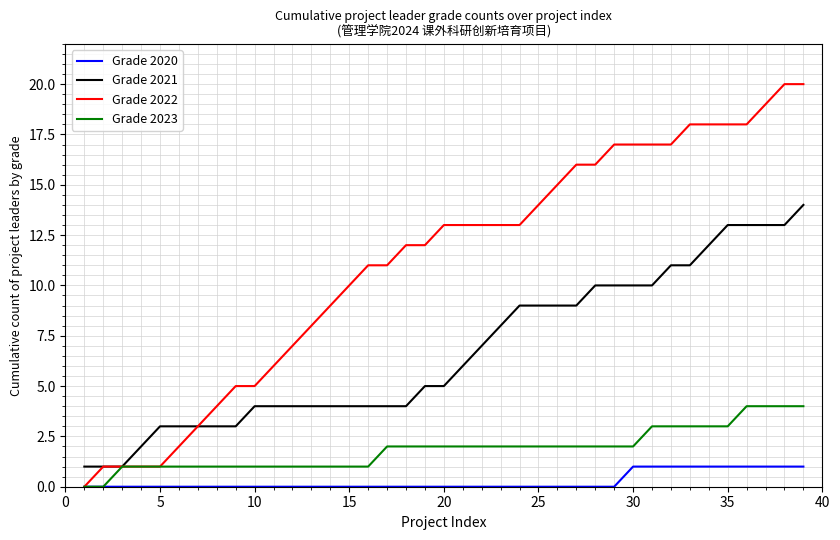

True or false: Grade 2021 and Grade 2020 cross at least once.

False